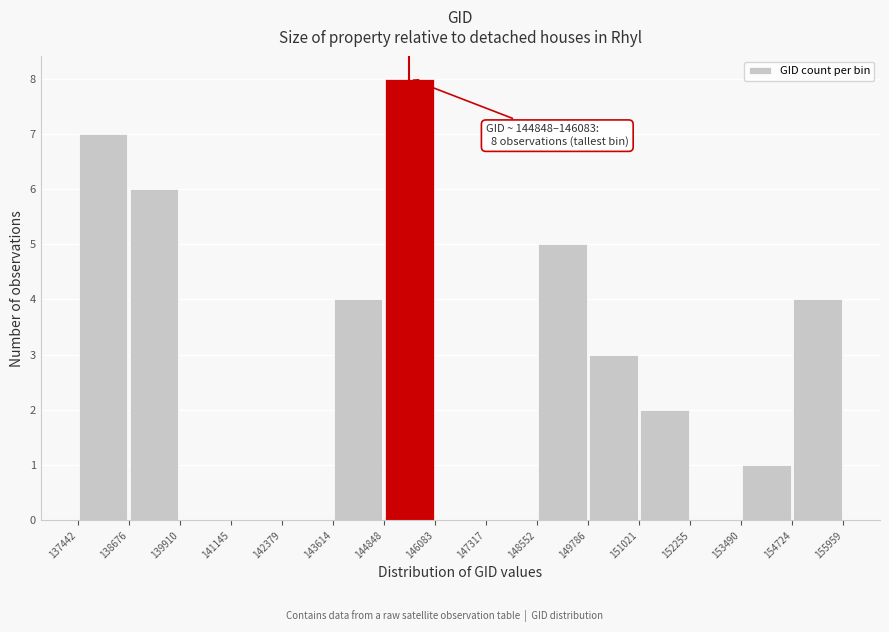

Over which range of the x-axis is the bar tallest?

144848 to 146083